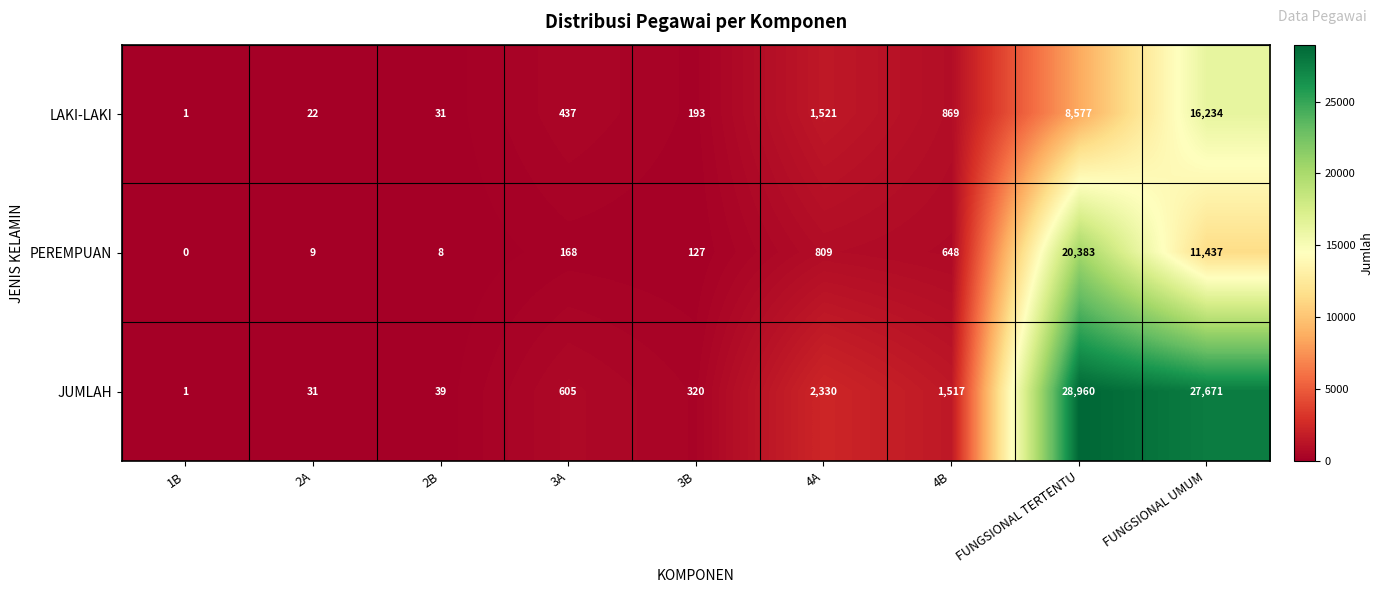

At which category is the sum across all series the highest?

FUNGSIONAL TERTENTU